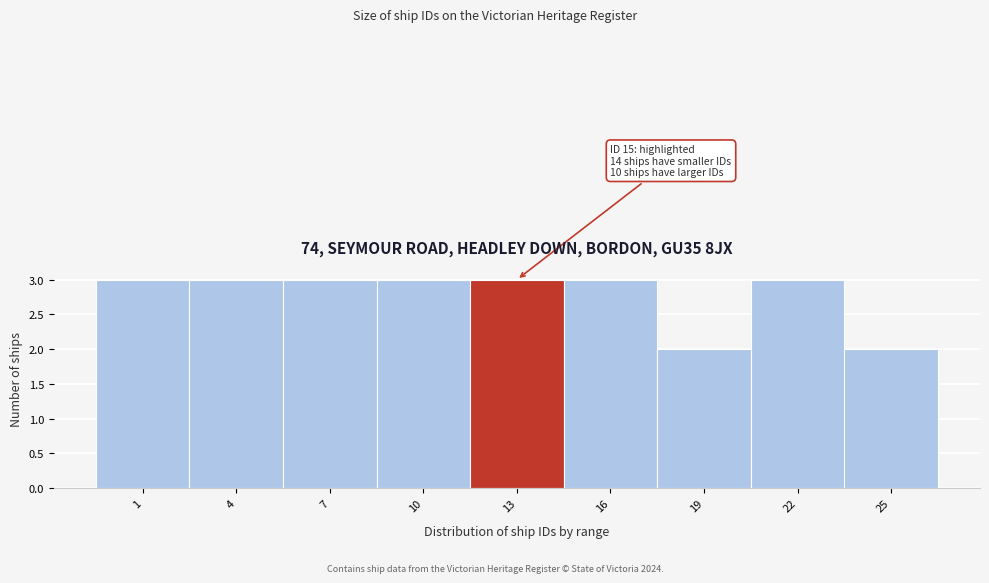

Reading left to right, what are all the values shown in this chart?

1=3	4=3	7=3	10=3	13=3	16=3	19=2	22=3	25=2